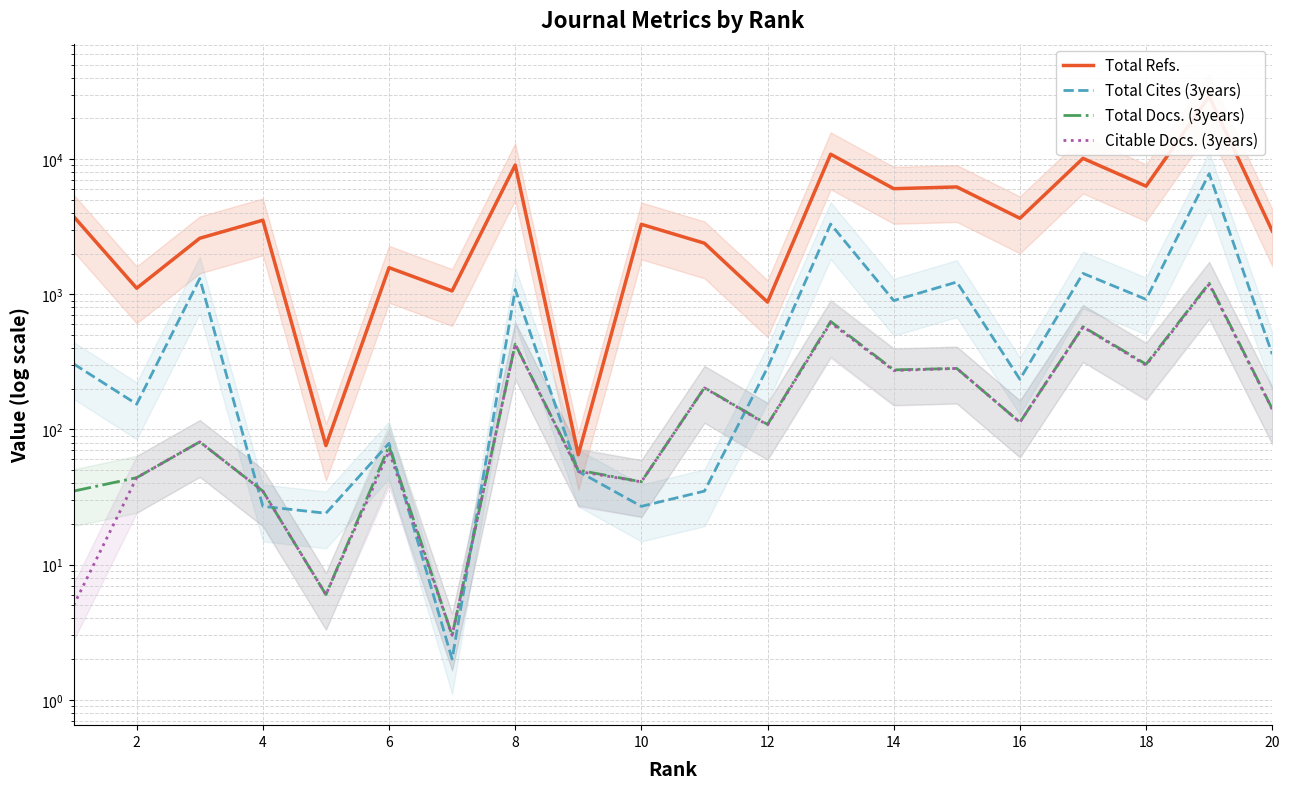

Reading left to right, transcribe all the data shown in this chart.

Total Refs.: 3769	1110	2600	3535	76	1575	1060	9049	65	3296	2389	876	10883	6049	6231	3654	10141	6317	29115	2941
Total Cites (3years): 306	154	1308	27	24	79	2	1087	49	27	35	287	3312	899	1233	235	1429	918	7812	361
Total Docs. (3years): 35	44	81	35	6	75	3	428	50	41	204	109	630	276	283	113	576	304	1207	142
Citable Docs. (3years): 5	44	81	35	6	69	3	428	49	41	203	108	615	273	283	113	573	299	1188	141